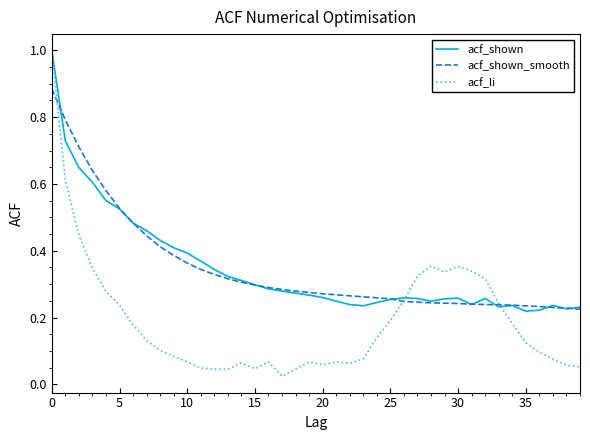

What is the difference between the maximum and minimum values in the acf_shown series?

0.8